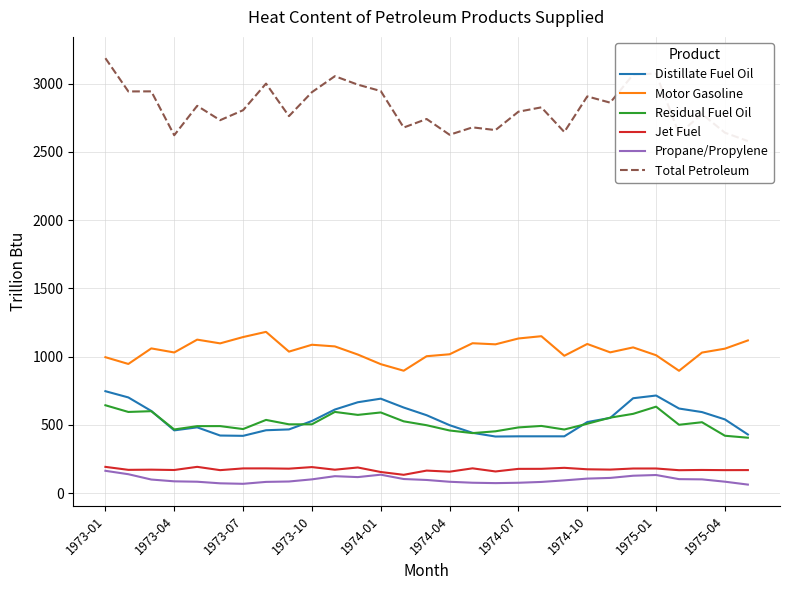

True or false: Distillate Fuel Oil and Total Petroleum intersect in this chart.

False